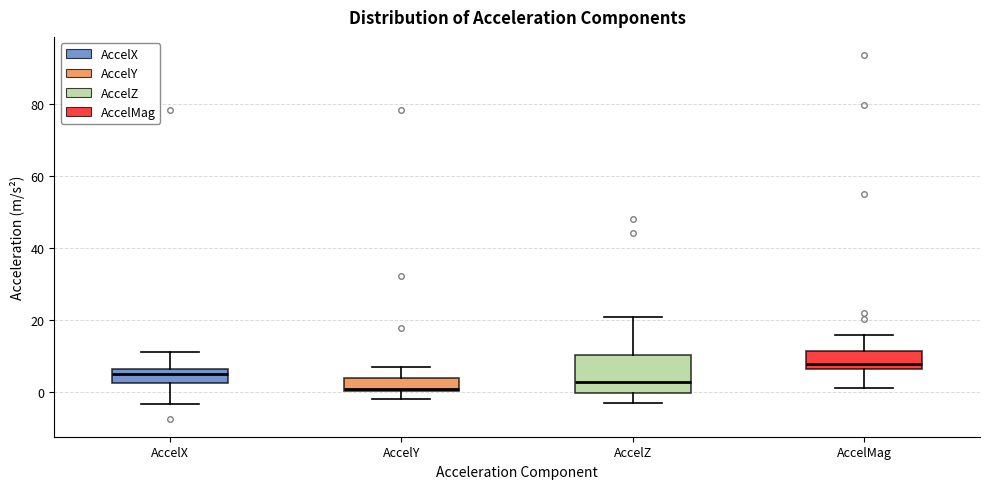

Comparing the boxes themselves (not the whiskers), which one is the tallest?

AccelZ